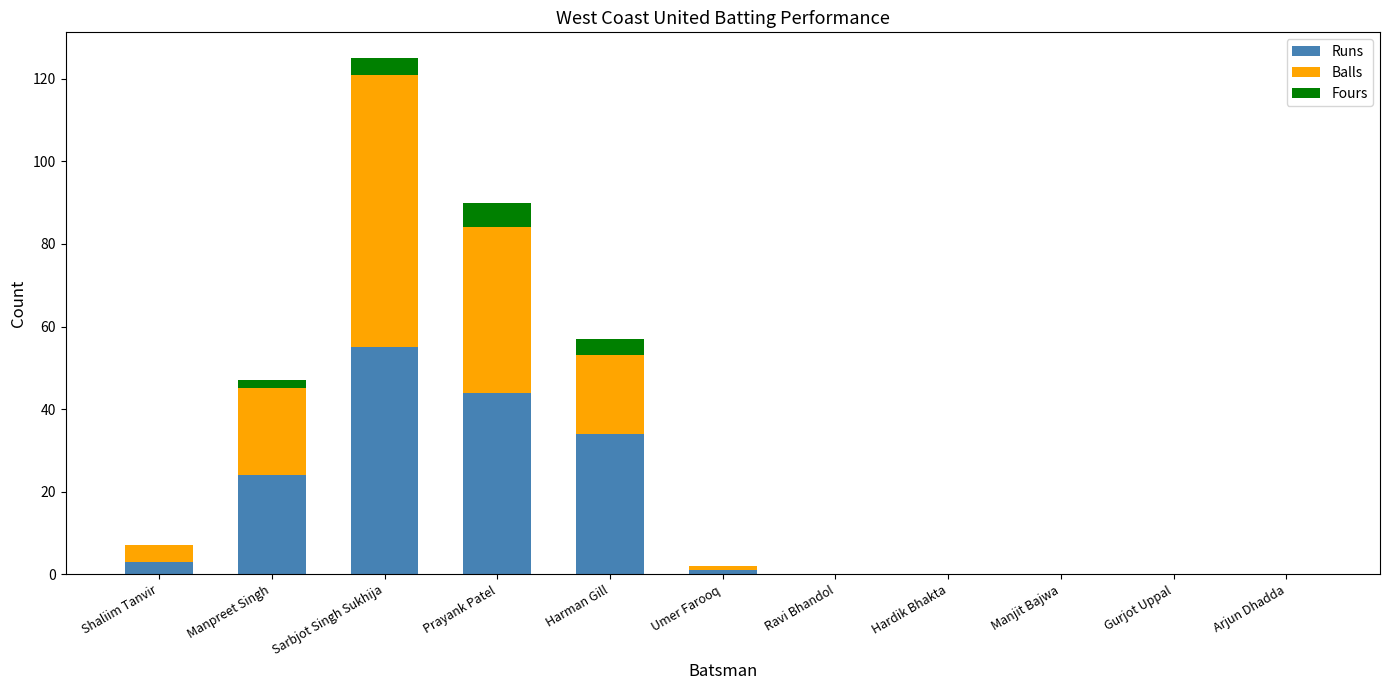

What is the average value of the Runs series?

15